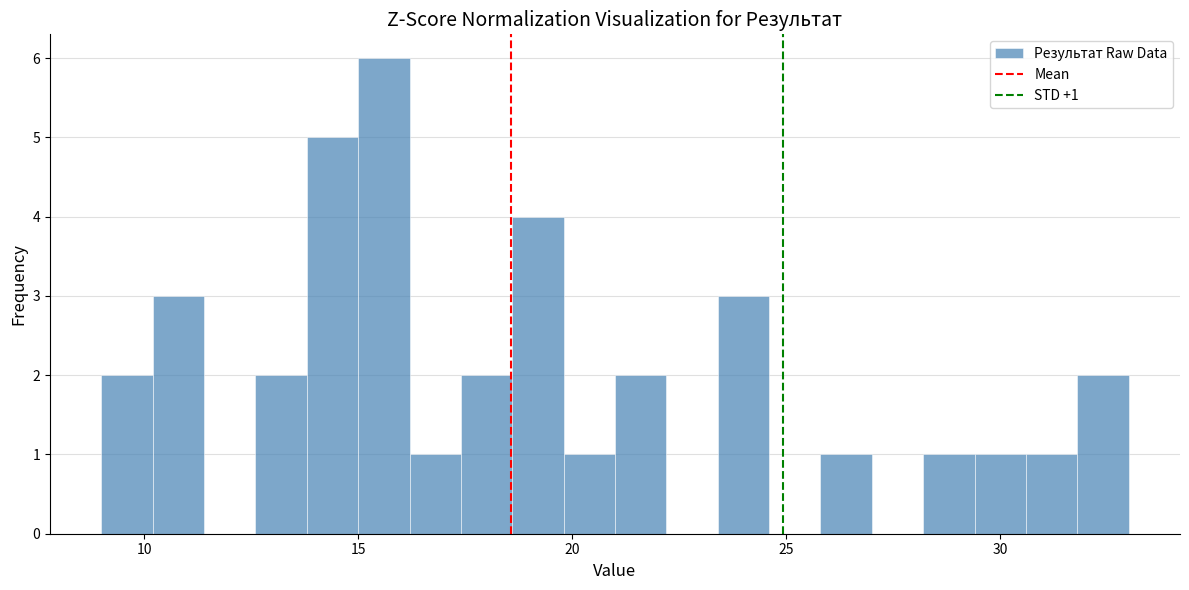

Around what value on the x-axis is the tallest bar? Give the approximate position of its centre, as read against the axis.

15.5